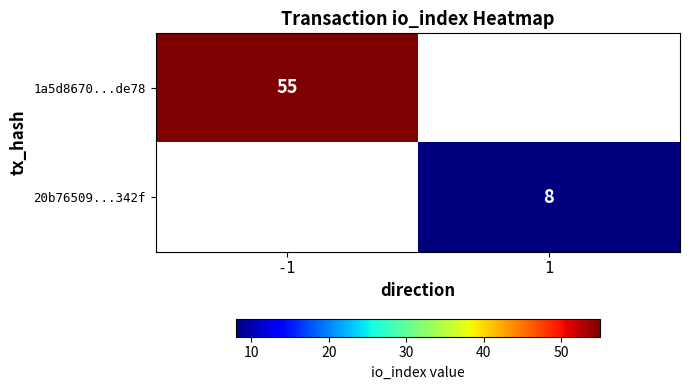

The value of 20b76509...342f at 1 is 14. True or false?

False